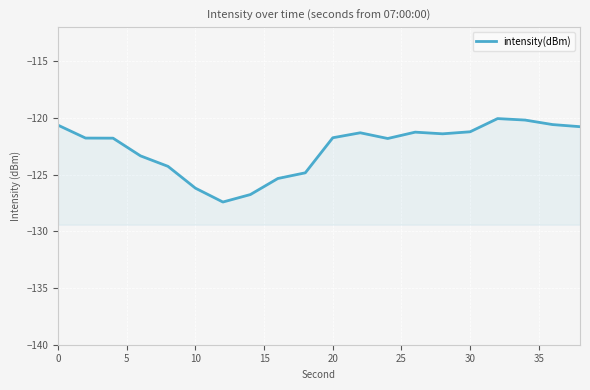

How many points are lower than both their immediate neighbors (excluding endpoints)?

3